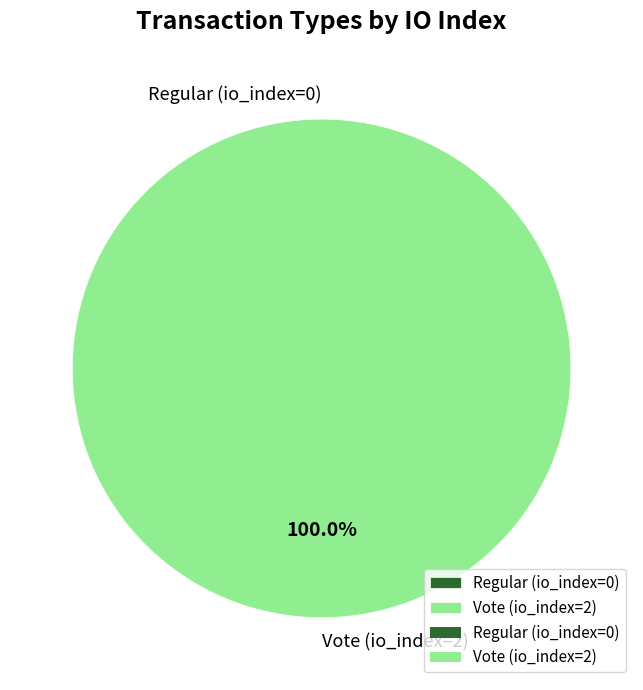

Which category has the smallest portion of the pie?

Regular (io_index=0)